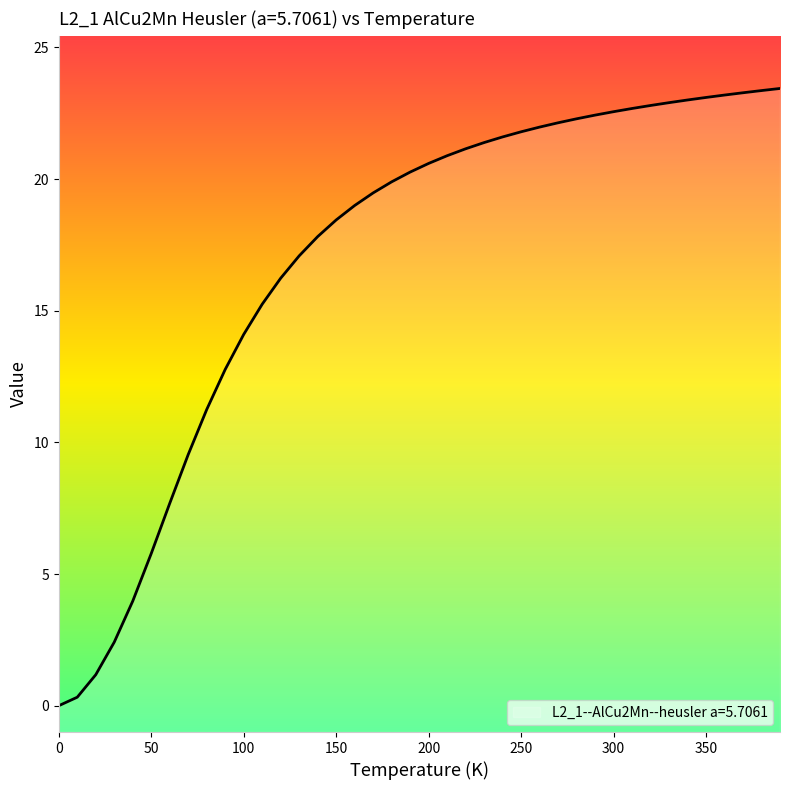

Reading left to right, list all the values displayed in this chart.

0.0=0.0	10.0=0.3	20.0=1.2	30.0=2.4	40.0=4.0	50.0=5.8	60.0=7.7	70.0=9.5	80.0=11.2	90.0=12.8	100.0=14.1	110.0=15.2	120.0=16.2	130.0=17.1	140.0=17.8	150.0=18.4	160.0=19.0	170.0=19.5	180.0=19.9	190.0=20.3	200.0=20.6	210.0=20.9	220.0=21.1	230.0=21.4	240.0=21.6	250.0=21.8	260.0=22.0	270.0=22.1	280.0=22.3	290.0=22.4	300.0=22.6	310.0=22.7	320.0=22.8	330.0=22.9	340.0=23.0	350.0=23.1	360.0=23.2	370.0=23.3	380.0=23.4	390.0=23.4